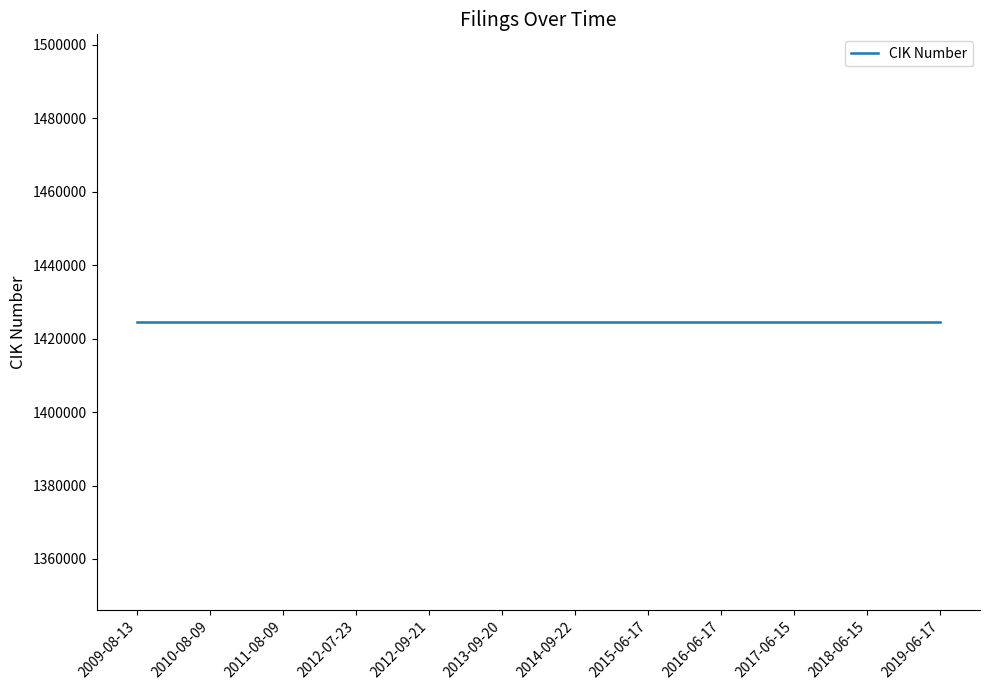

What is the lowest value of the CIK Number series?

1424509